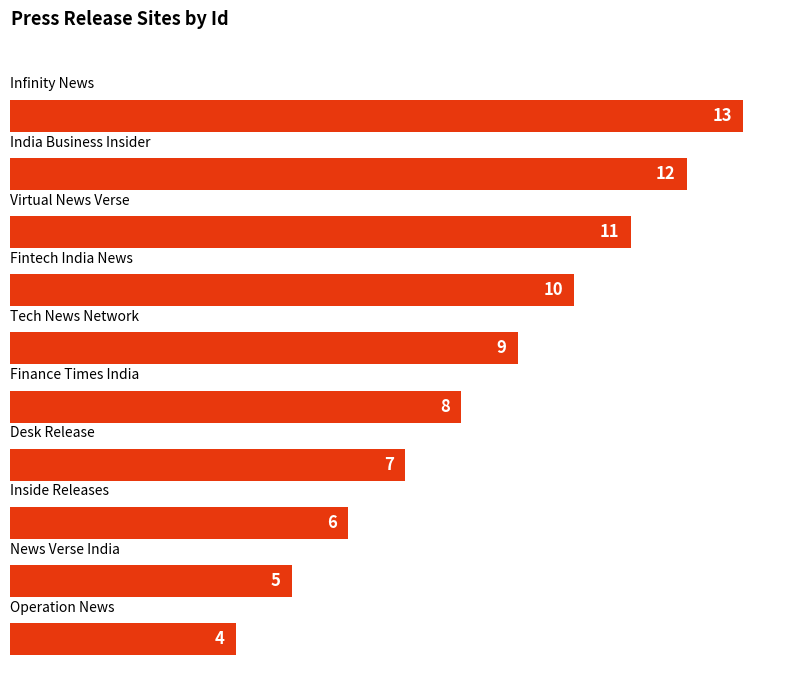

What is the maximum value shown in the chart?

13